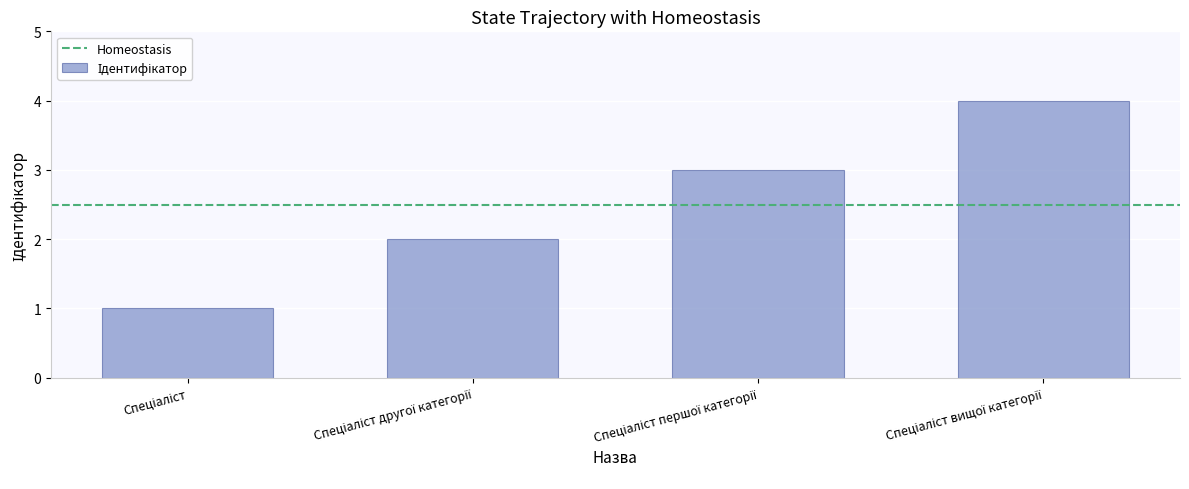

What is the greatest value displayed?

4